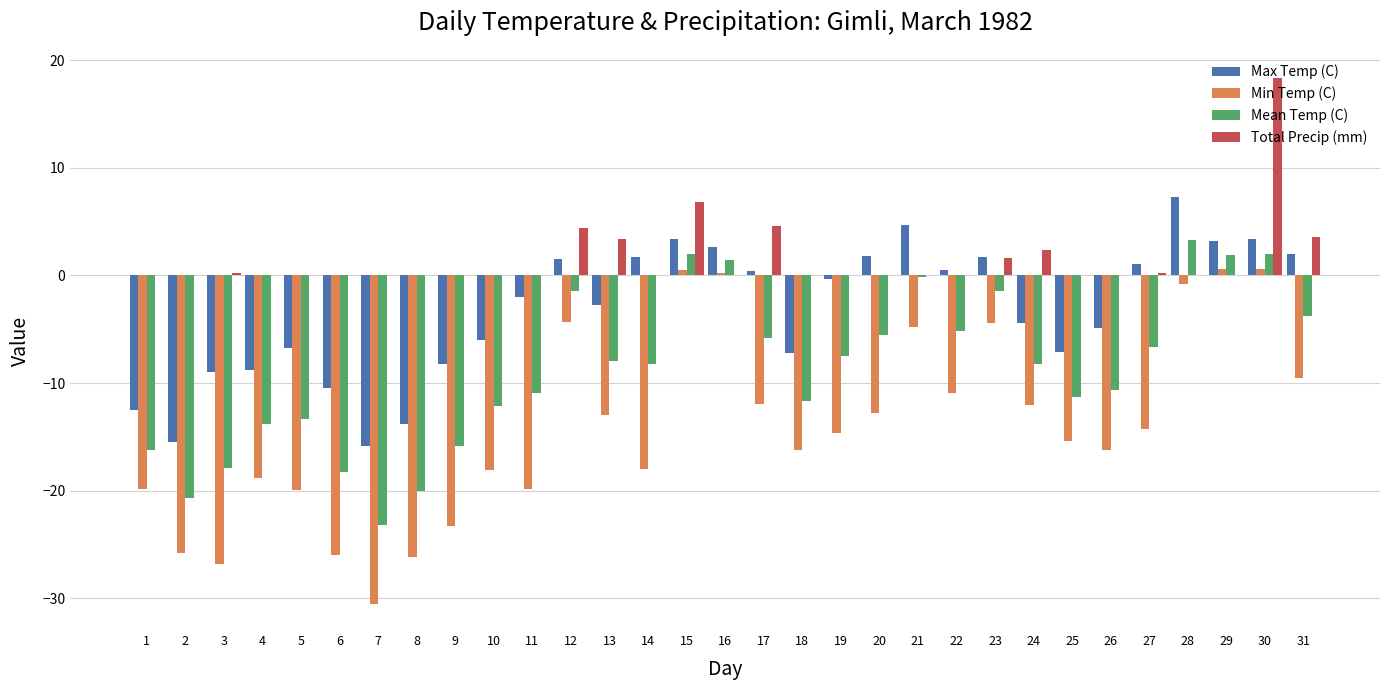

Which category has the highest value in the Mean Temp (C) series?

28